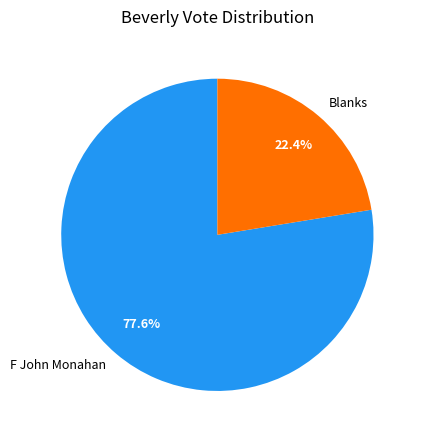

Approximately how many times larger is the value at F John Monahan compared to Blanks?

3.5